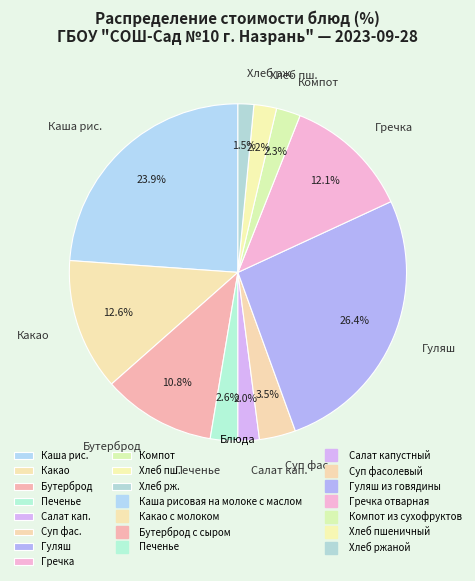

Which slice is the largest?

Гуляш